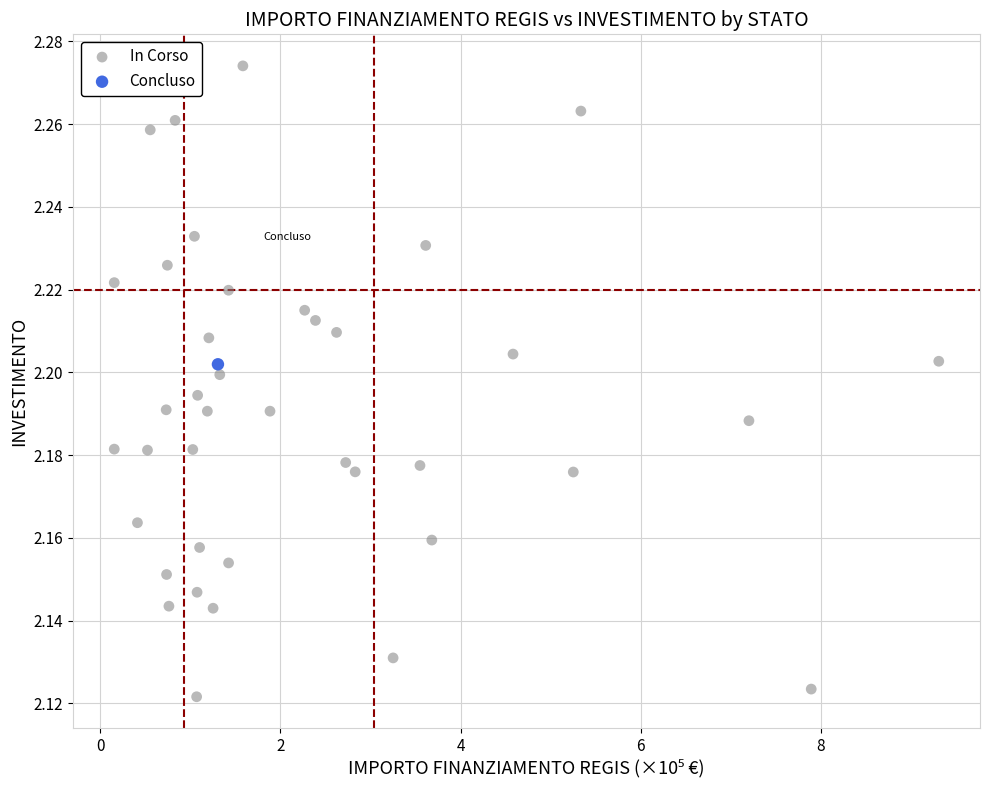

What are all the series names shown in the legend?

In Corso, Concluso